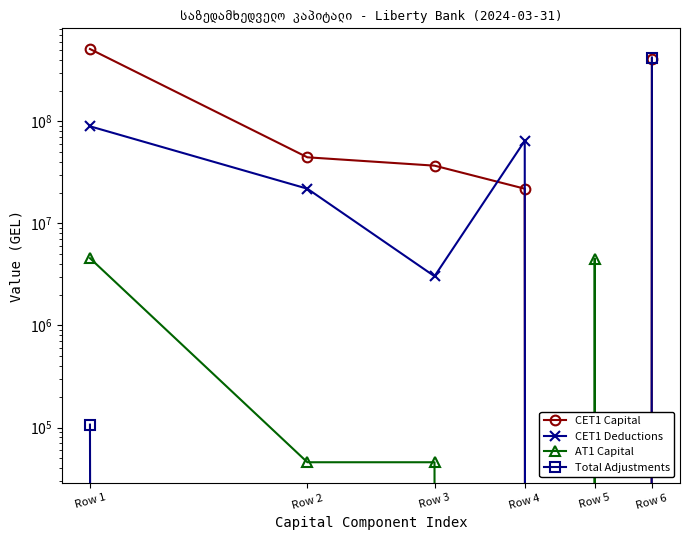

How many data points in CET1 Capital are above 44490459?

2